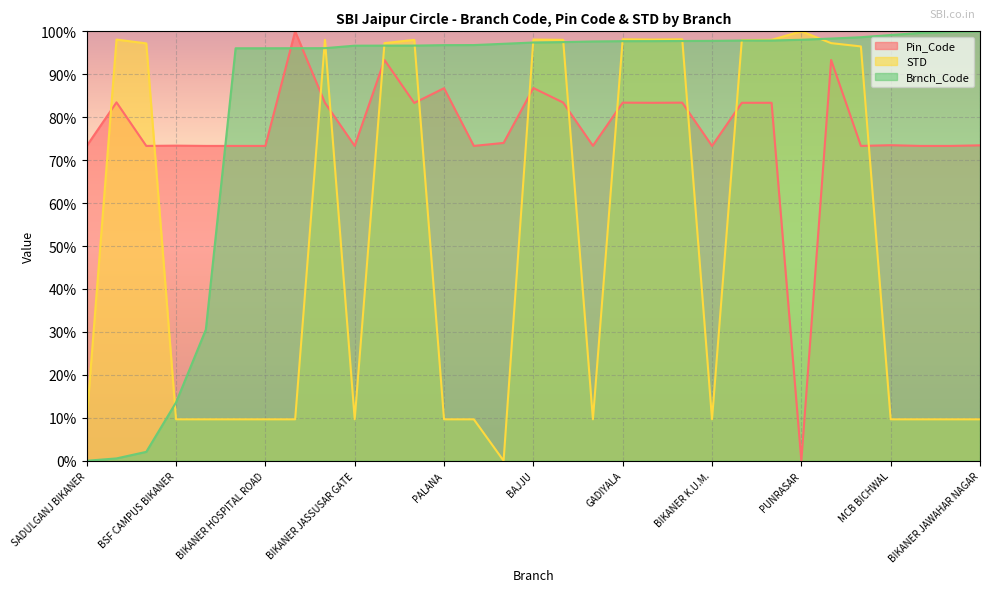

Where does the Brnch_Code series first go above 97?

UDASAR